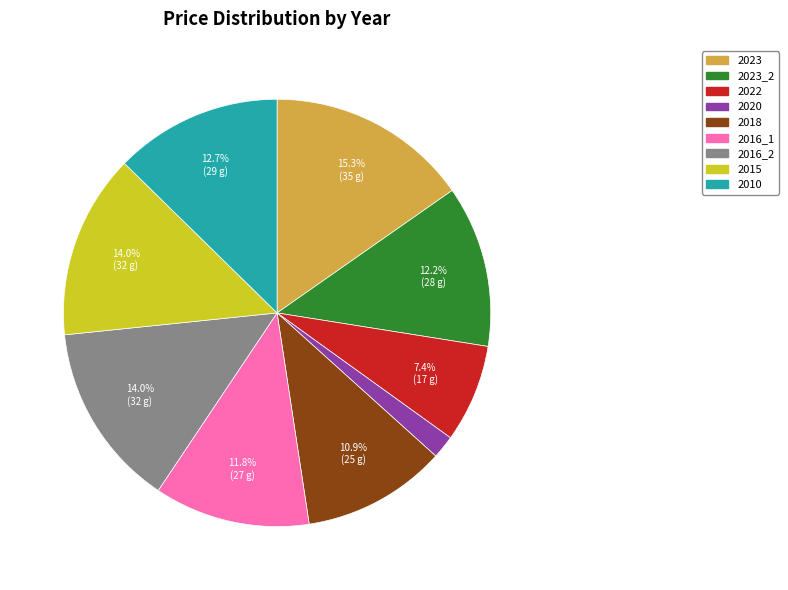

Is there any slice that represents more than half of the pie?

No